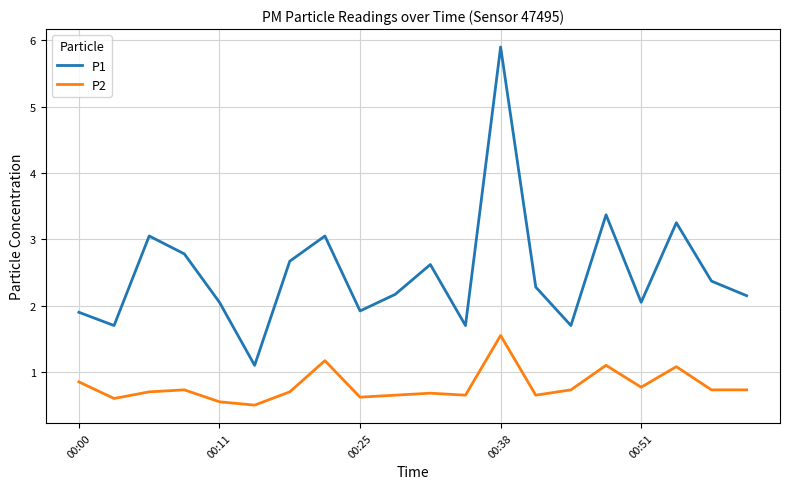

Which series has the largest total across all categories?

P1